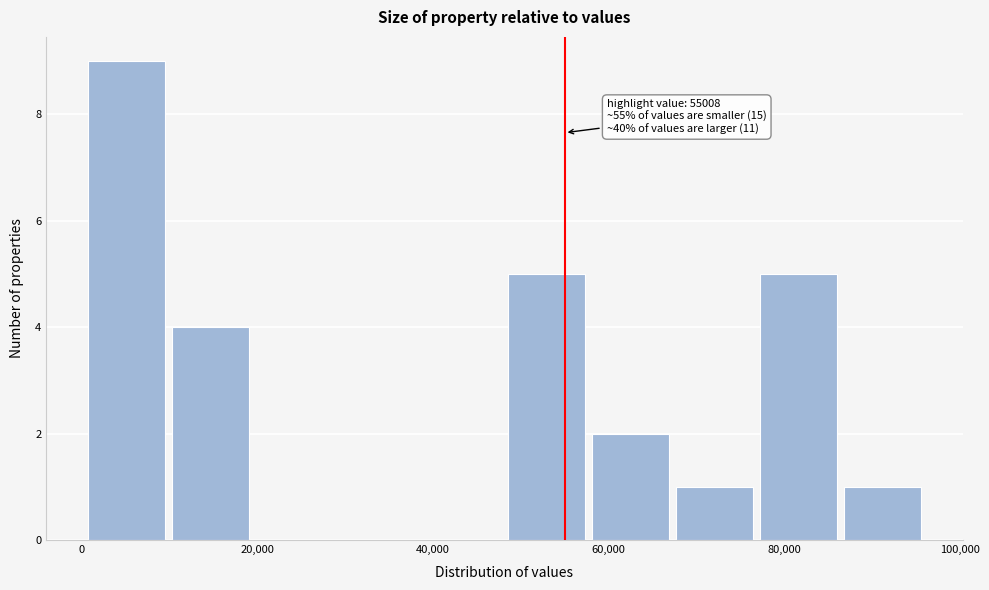

Which range on the x-axis has the tallest bar?

0 to 10000